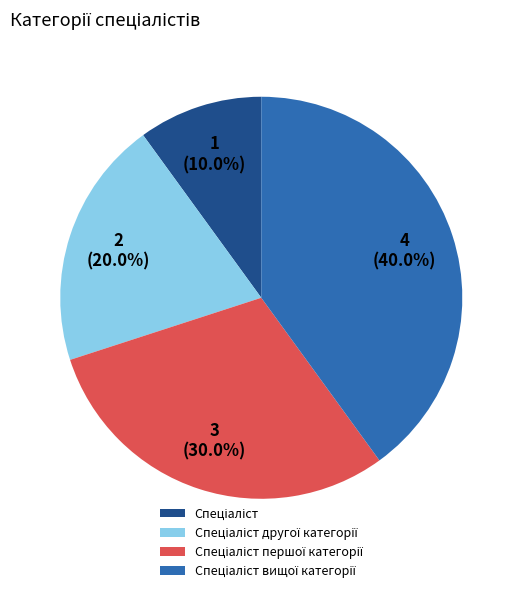

Is there any slice that represents more than half of the pie?

No